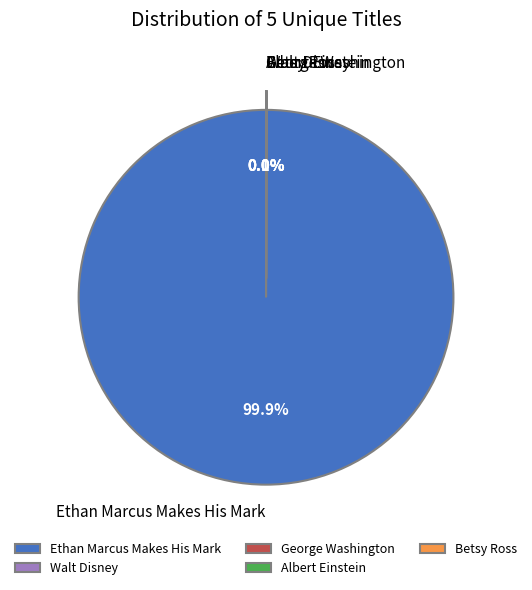

What percentage is NOT represented by Ethan Marcus Makes His Mark?

0.1%